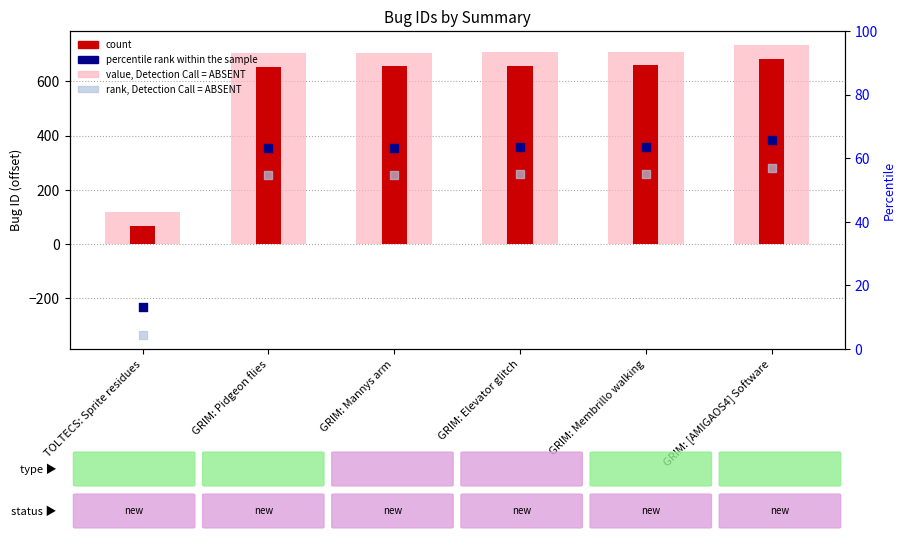

Which series contains the highest Y value?

value, Detection Call = ABSENT